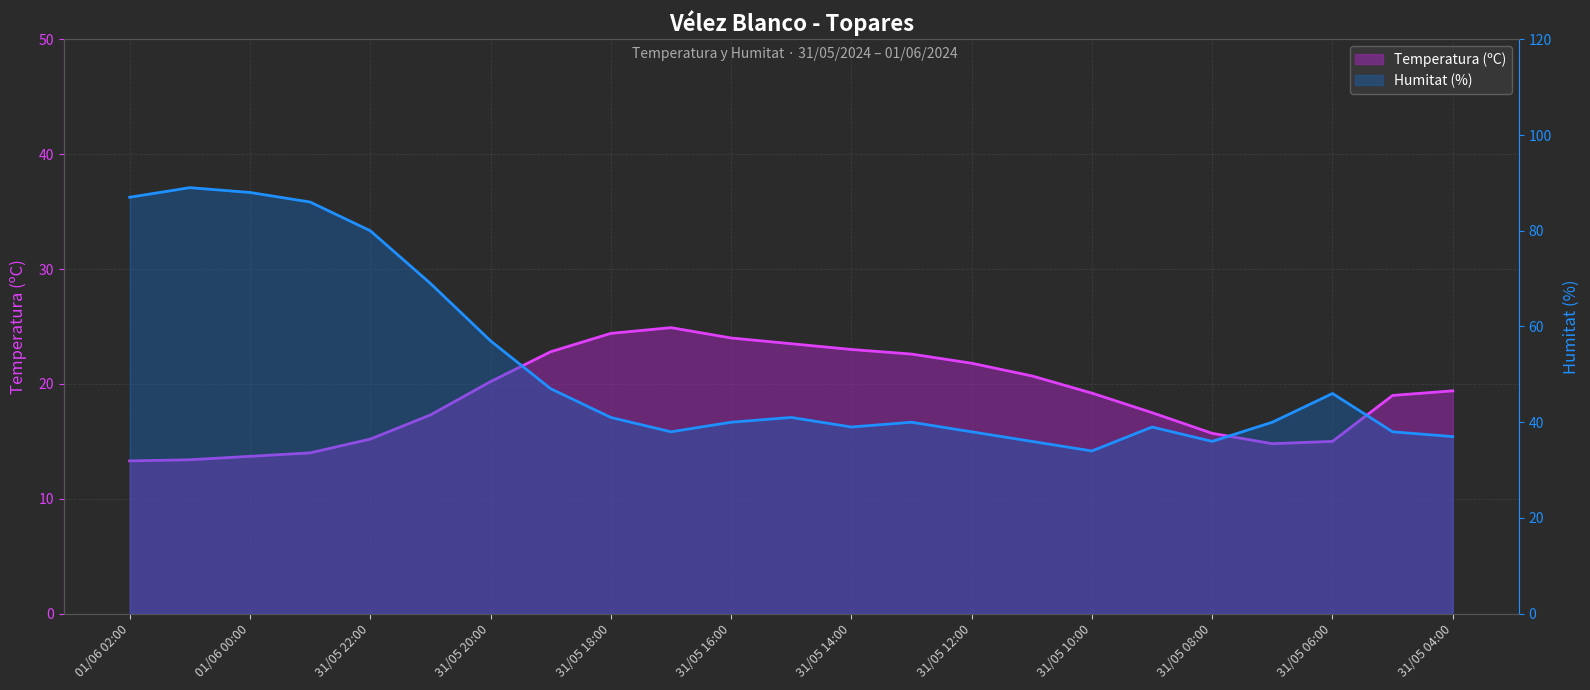

Rank the series by their average value, from lowest to highest.

Temperatura (ºC), Humitat (%)